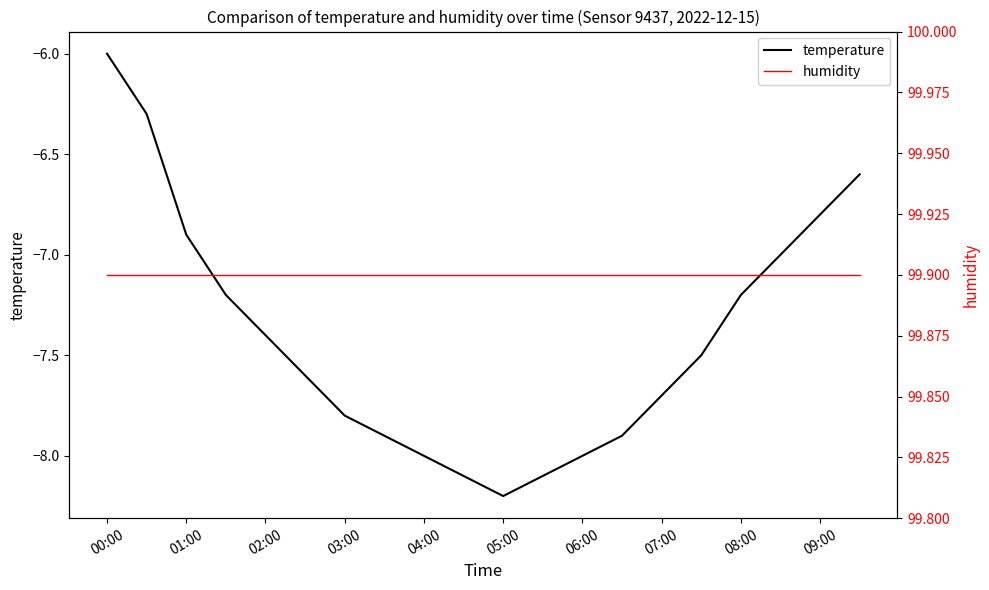

What is the maximum value for temperature?

-6.0